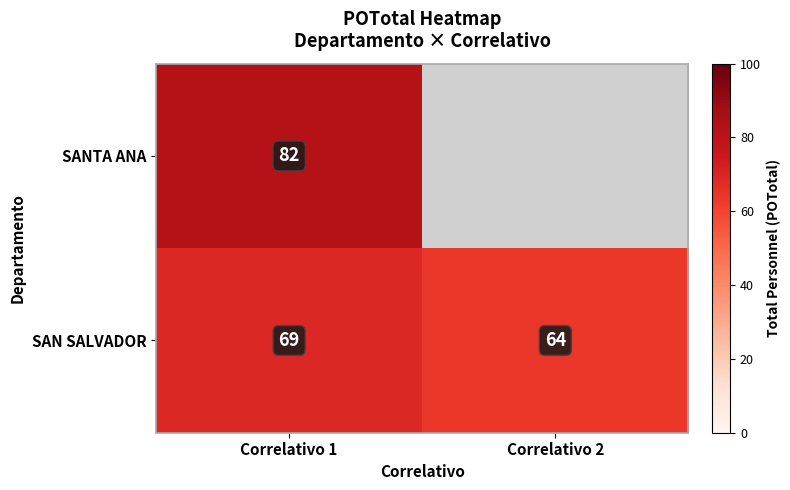

Is the value of SANTA ANA at Correlativo 1 greater than the value of SAN SALVADOR at Correlativo 2?

Yes